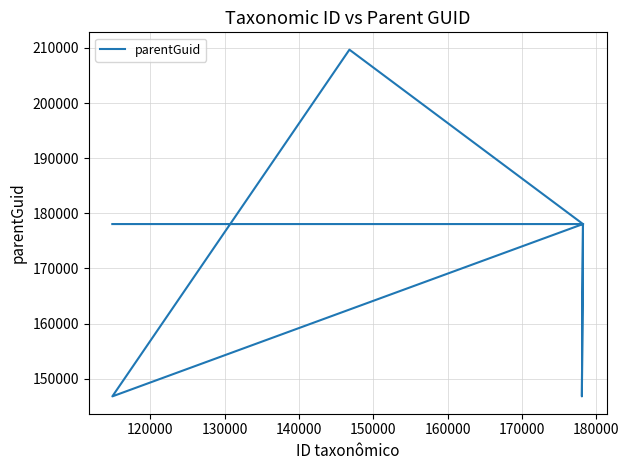

The value at 140000 is 318262. True or false?

False